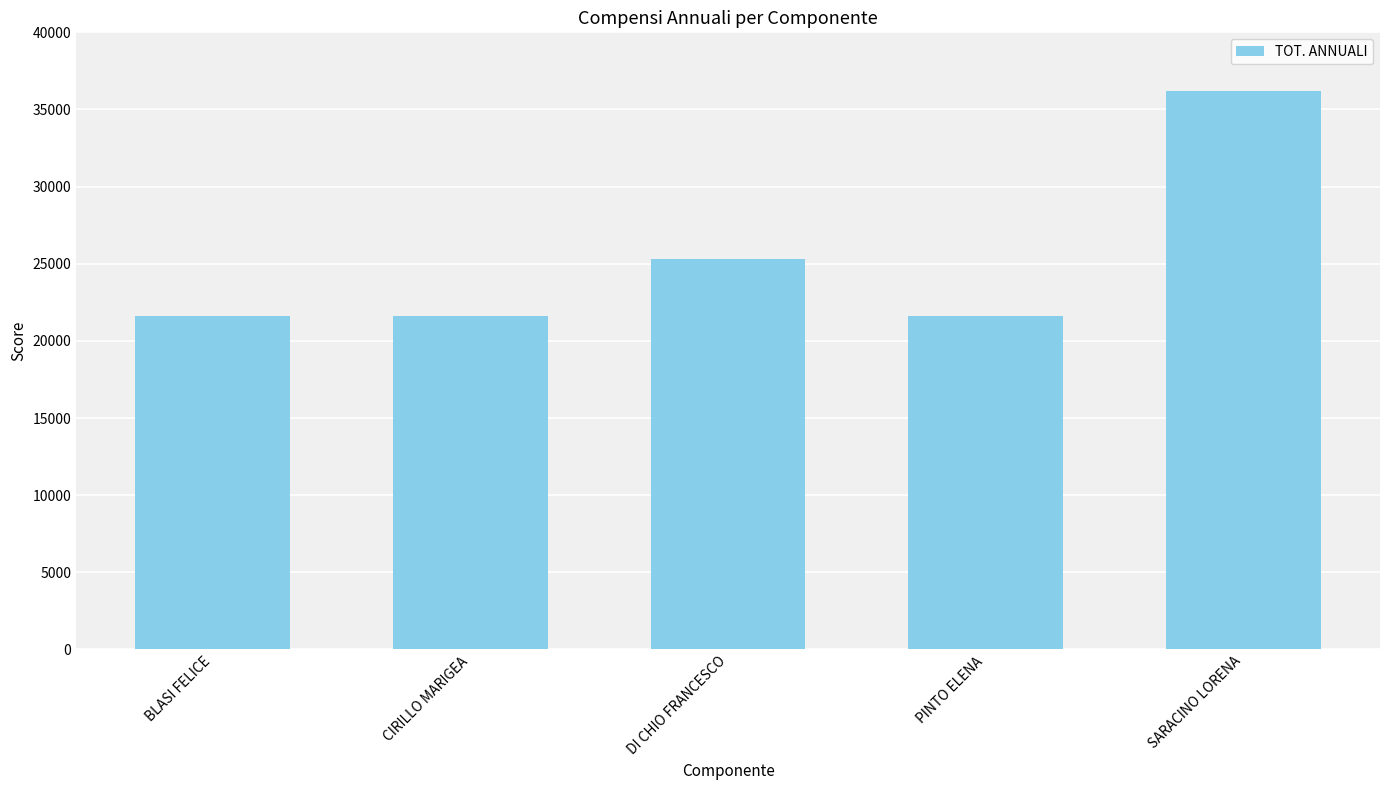

What is the label of the 1st bar from the right?

SARACINO LORENA